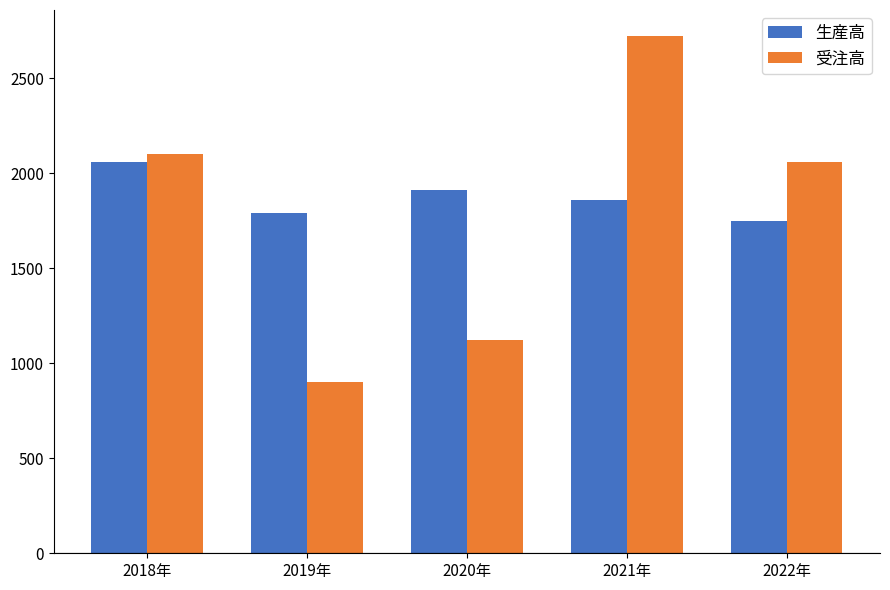

What is the difference between the maximum and minimum values in the 受注高 series?

1819.8